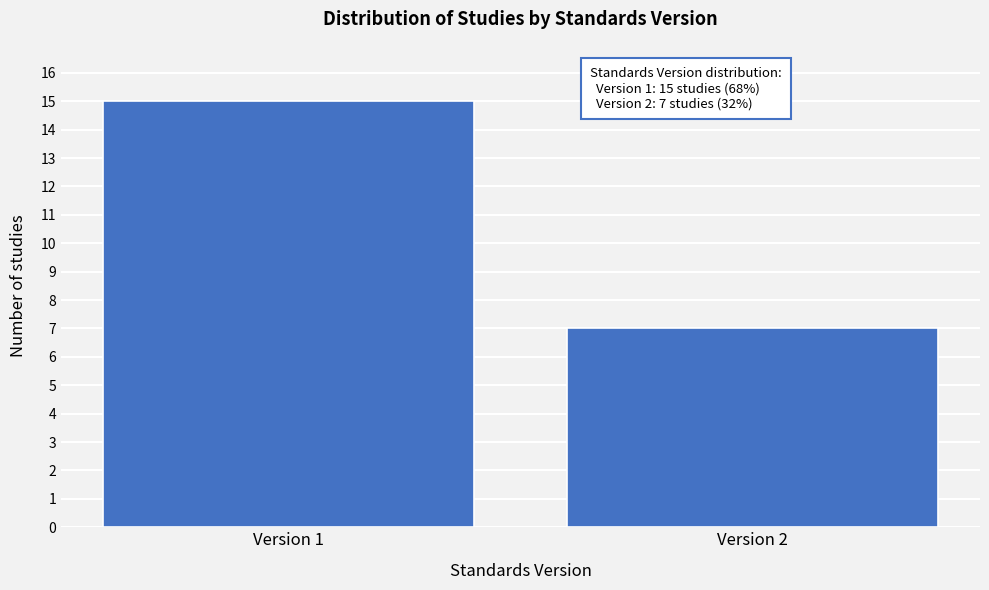

Reading left to right, extract all data points from this chart.

Version 1=15	Version 2=7